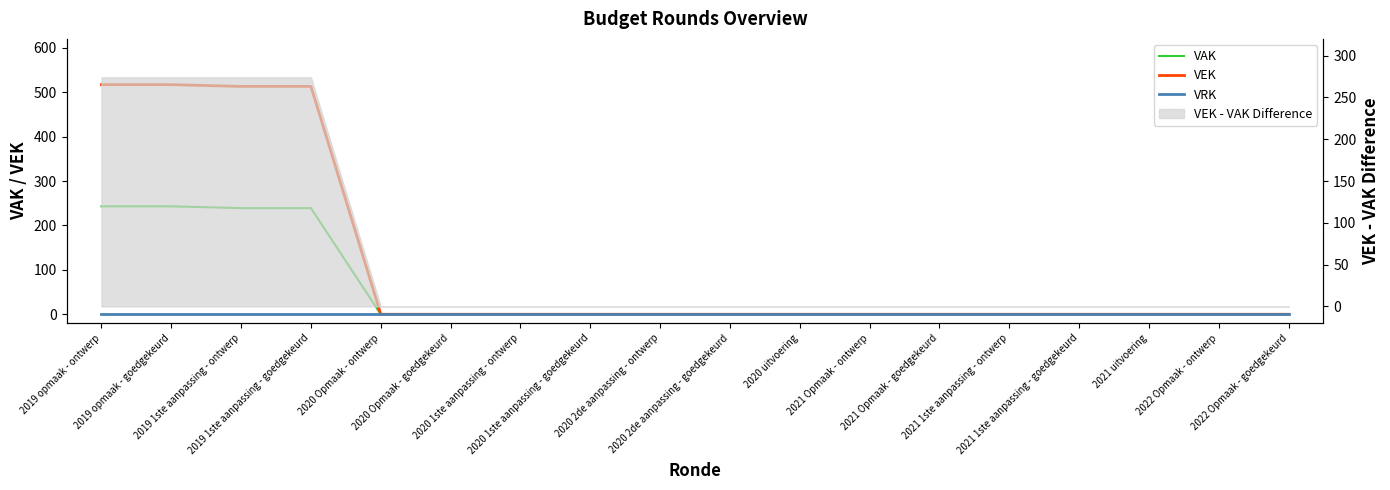

At which label does VRK reach its peak?

2019 opmaak - ontwerp